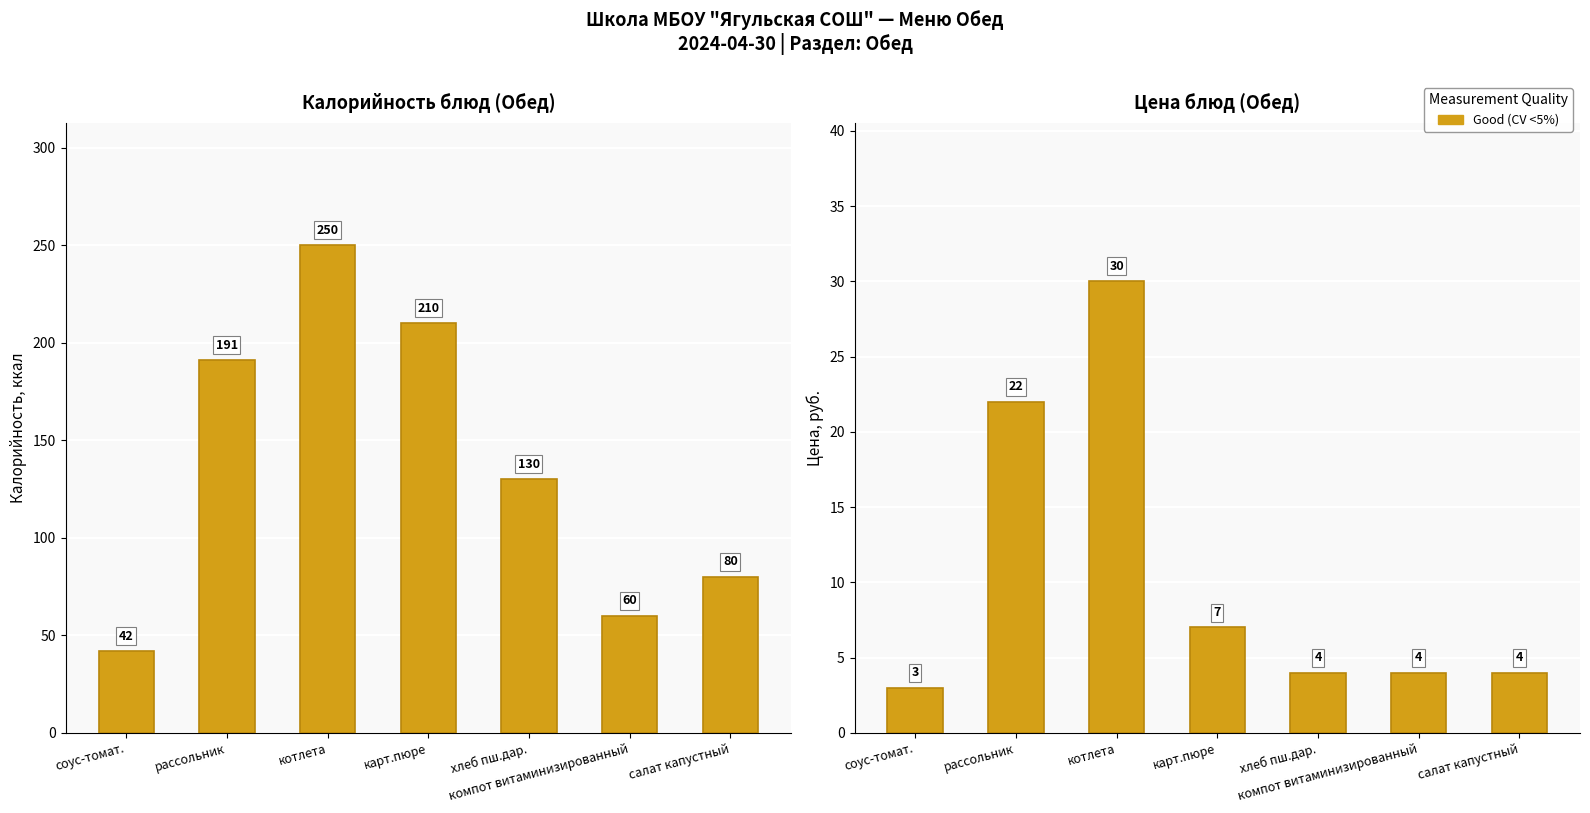

What is the average value of the Цена (руб.) series?

11